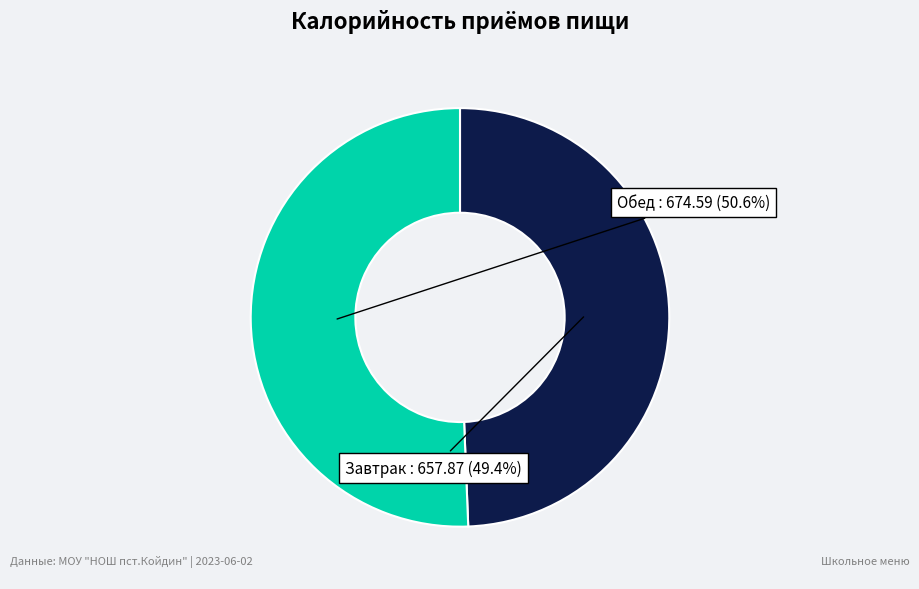

To the nearest percent, what is the average slice percentage?

50%